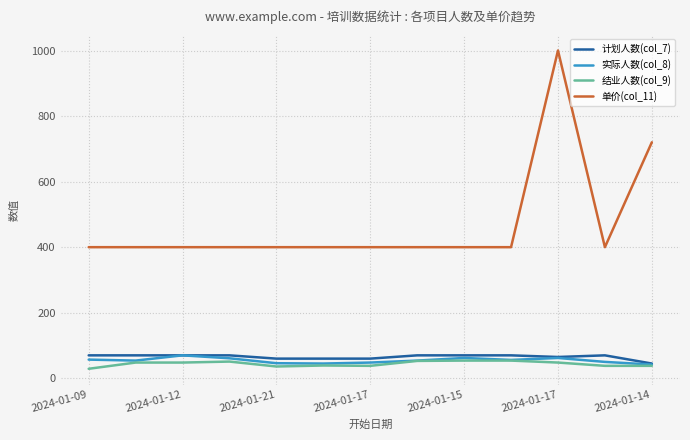

What is the lowest value of the 计划人数(col_7) series?

45